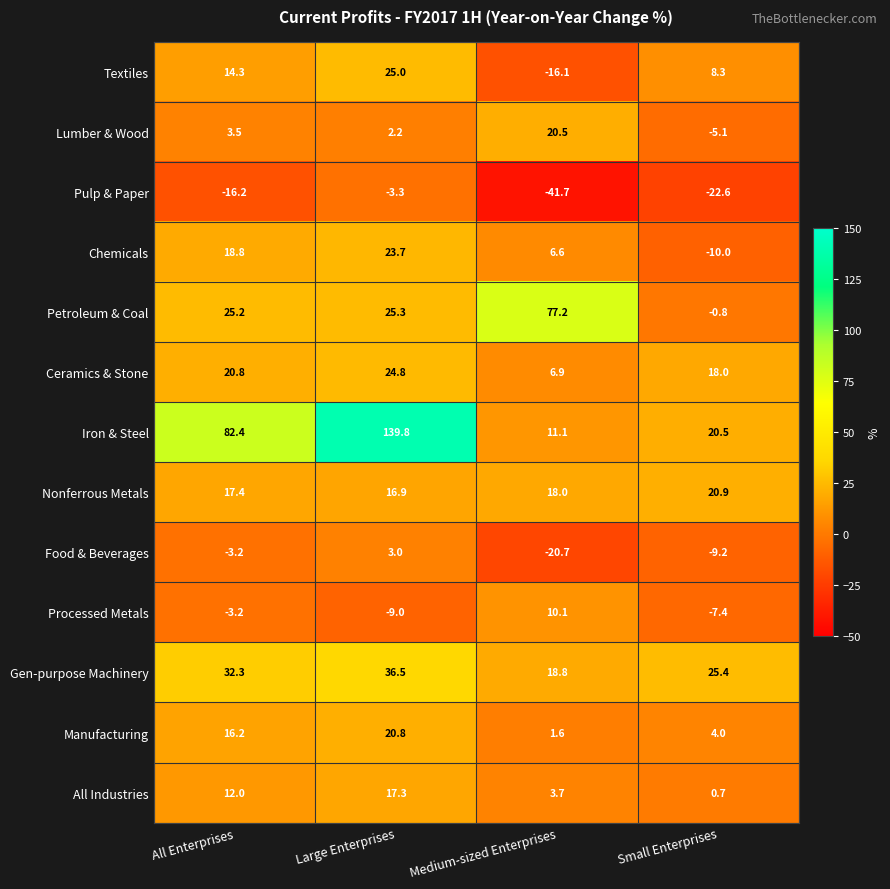

Is it true that Lumber & Wood equals 14.1 at Medium-sized Enterprises?

False